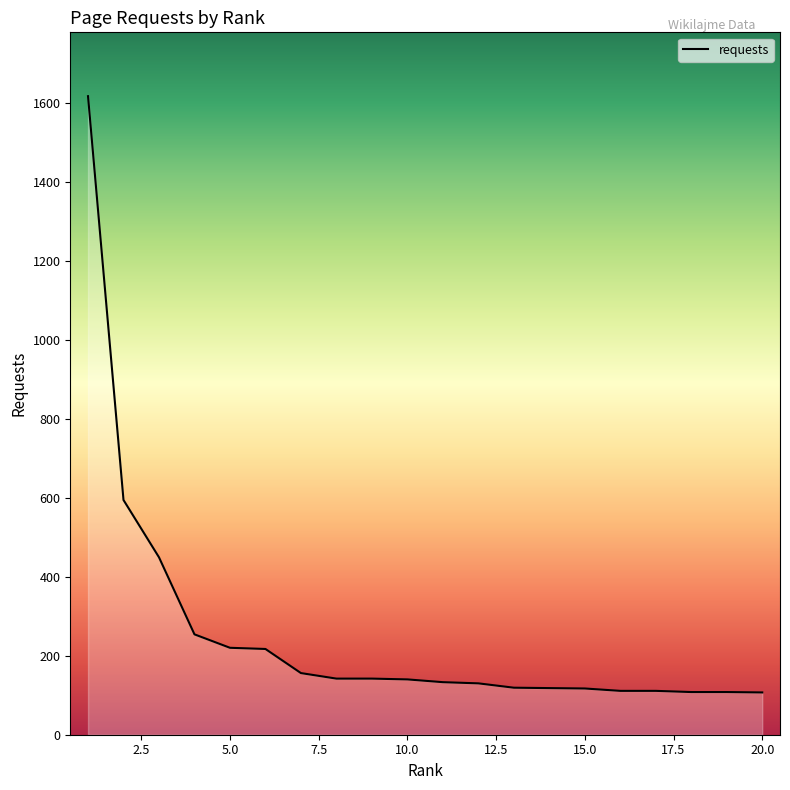

What is the average value?

255